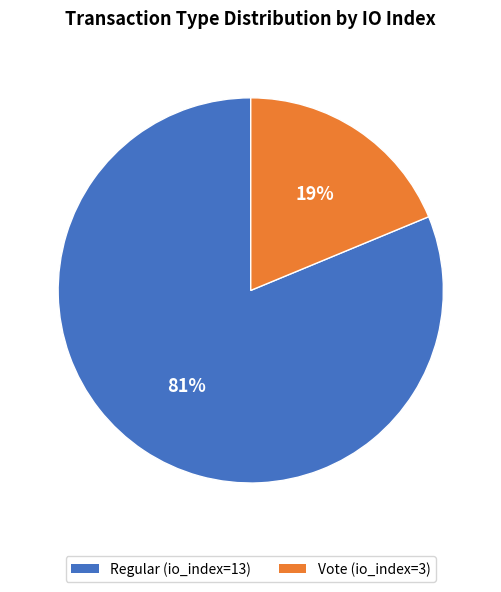

Is Vote (io_index=3) the majority of the pie?

No